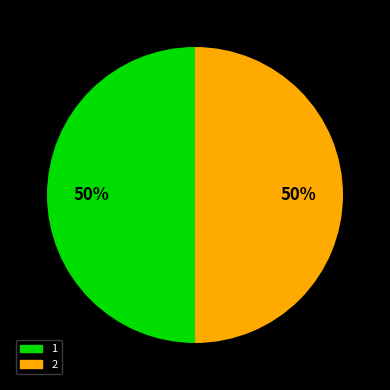

To the nearest percent, what portion does 1 represent?

50%